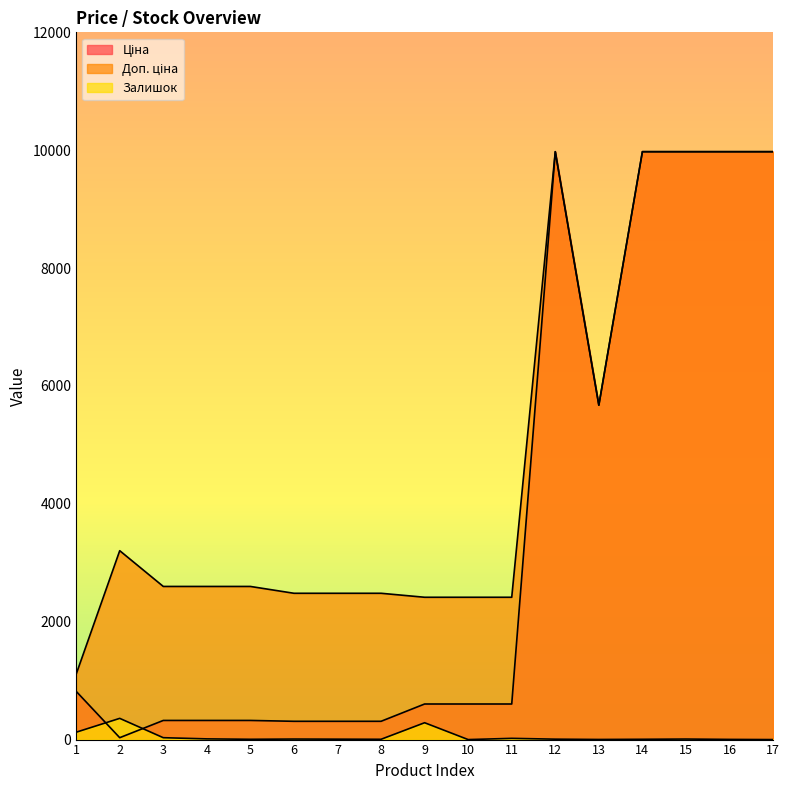

Between 9 and 13, which series saw the biggest shift?

Ціна